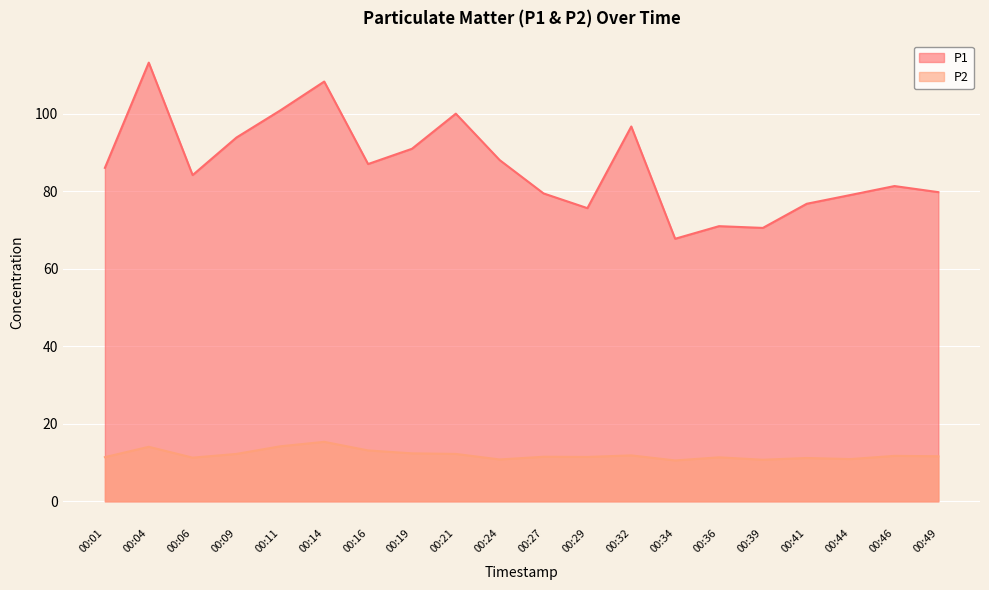

What is the average value of the P1 series?

86.5